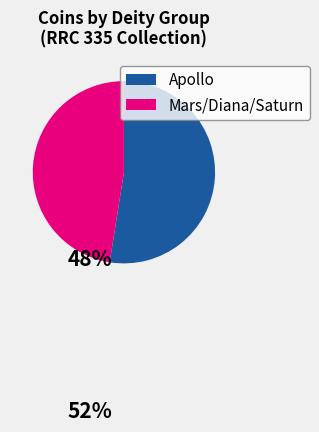

Rank the categories by value from lowest to highest.

Mars/Diana/Saturn, Apollo